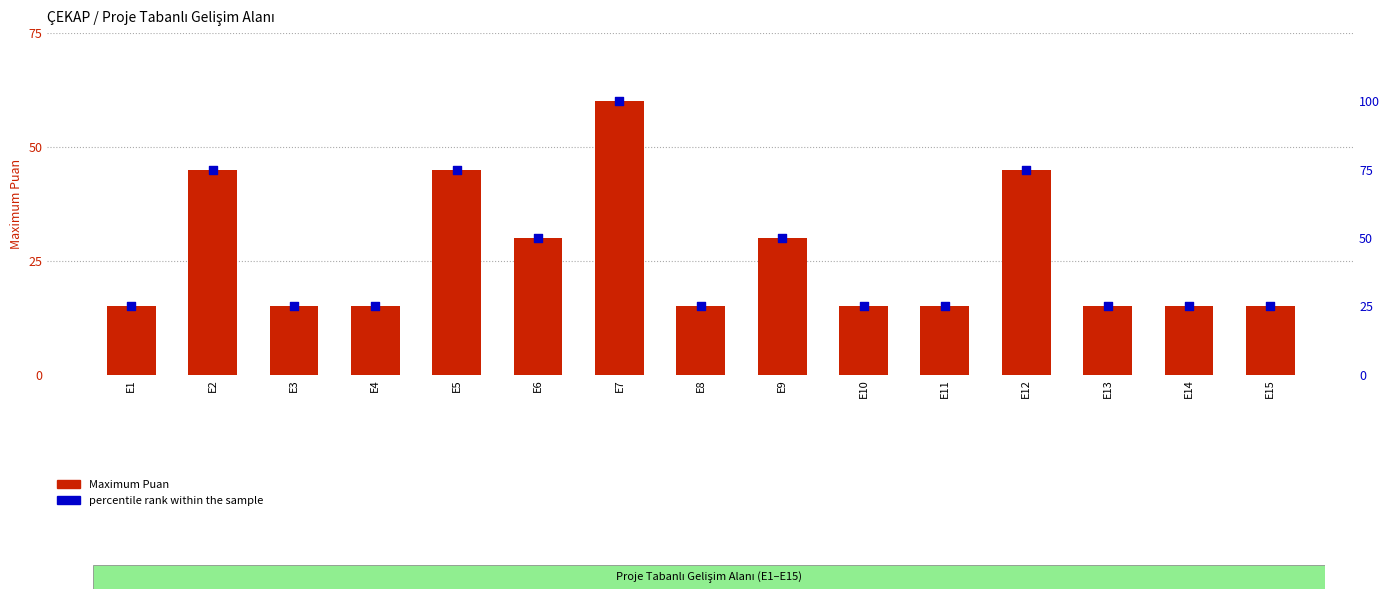

At which category is the sum across all series the highest?

E7